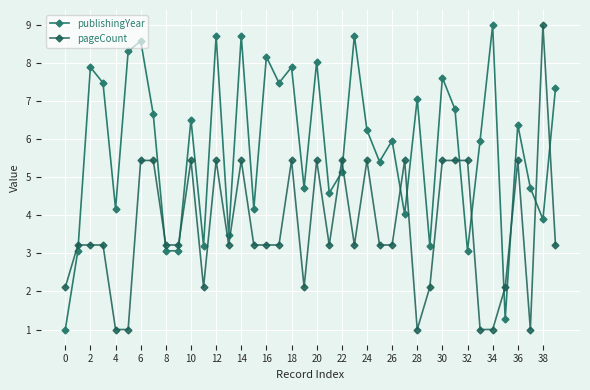

Count the number of categories in the chart.

40